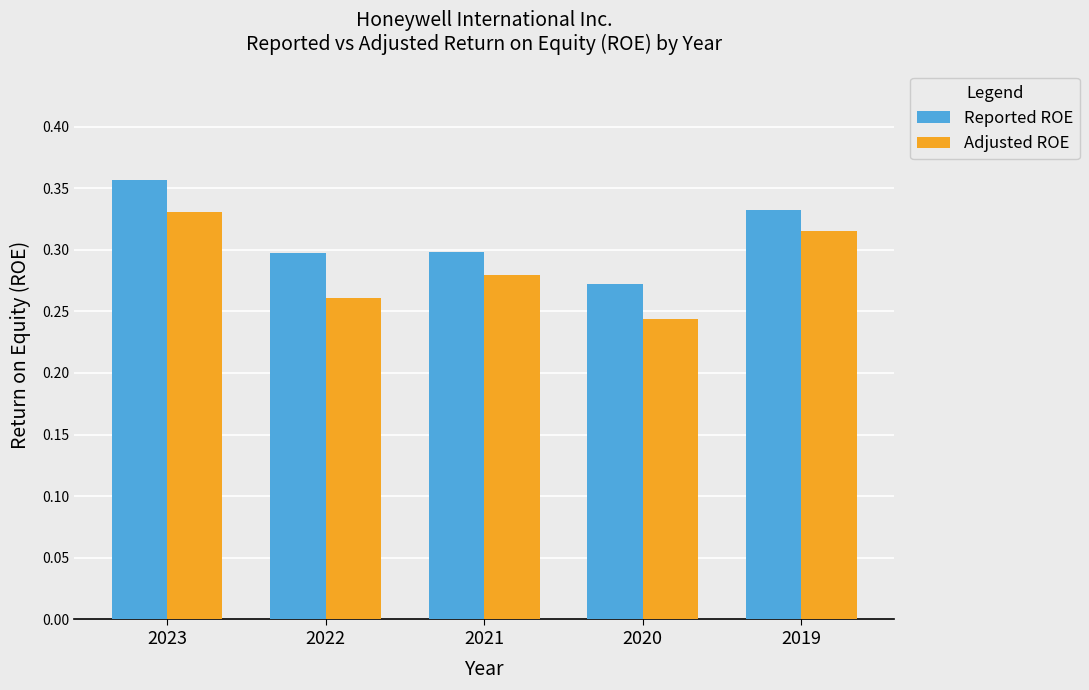

Which series has the widest spread of values?

Adjusted ROE